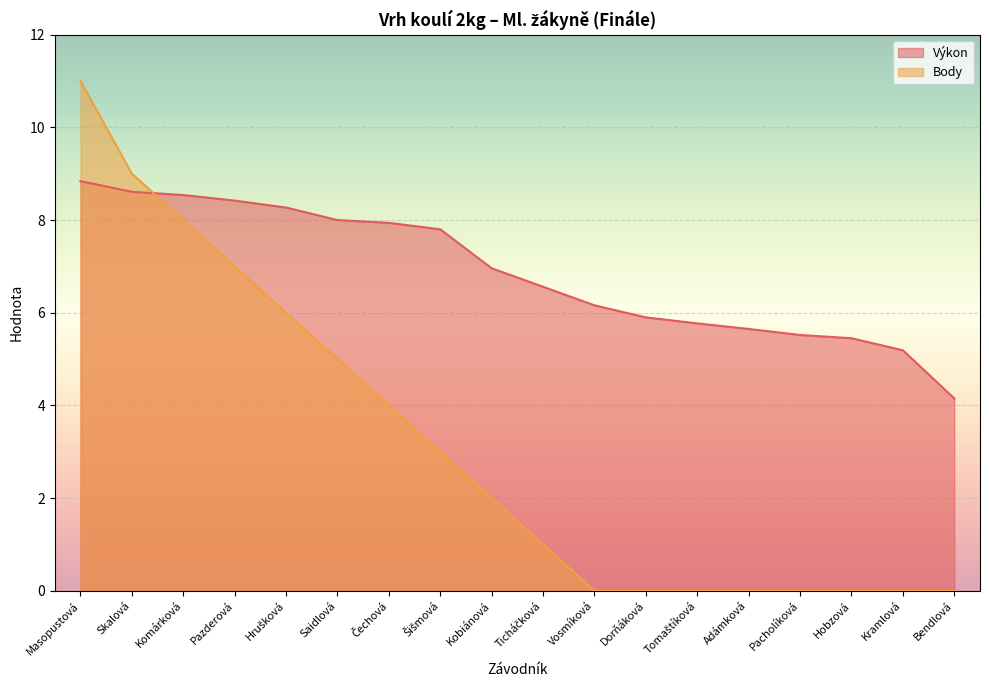

Rank the series by their maximum value, from lowest to highest.

Výkon, Body